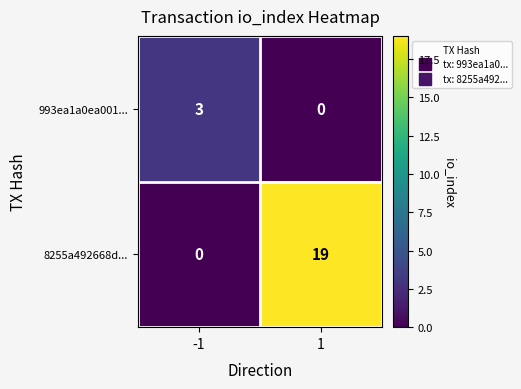

What is the total value across all series at 1?

19